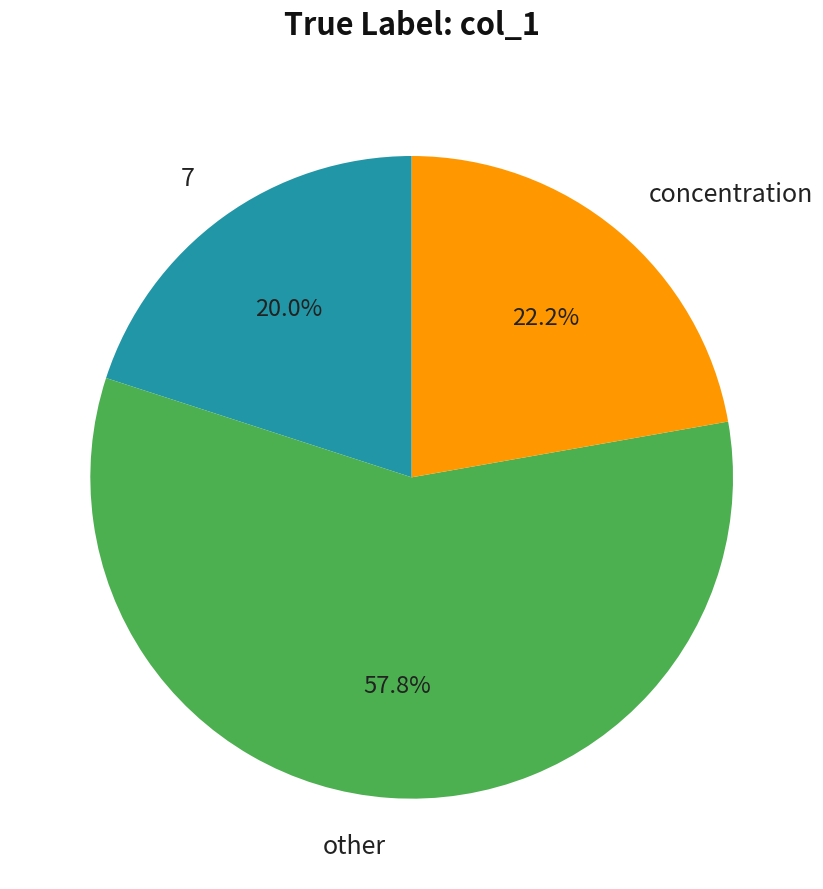

Is 7 the majority of the pie?

No